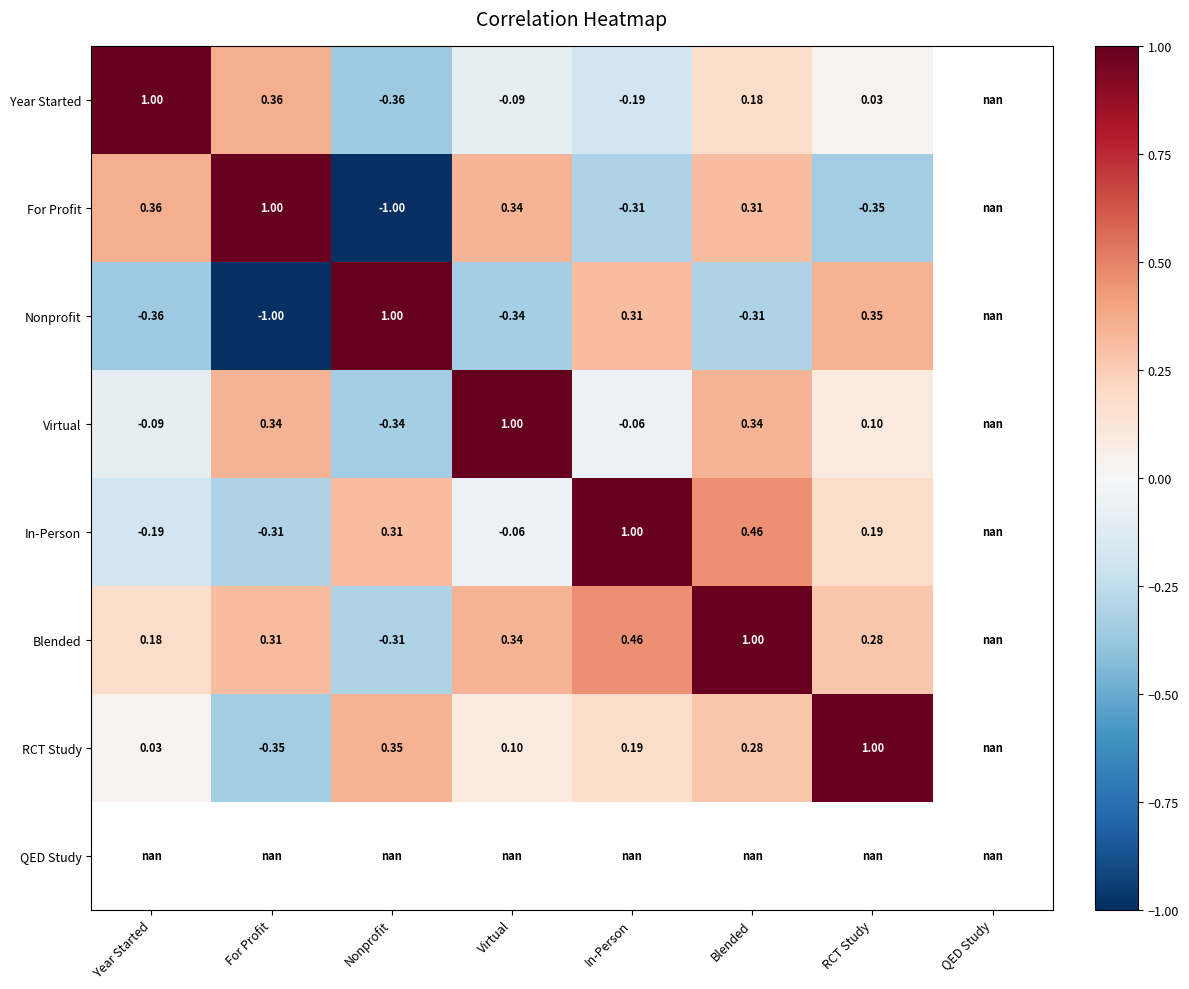

True or false: Virtual has a value of 0.2 at Blended.

False